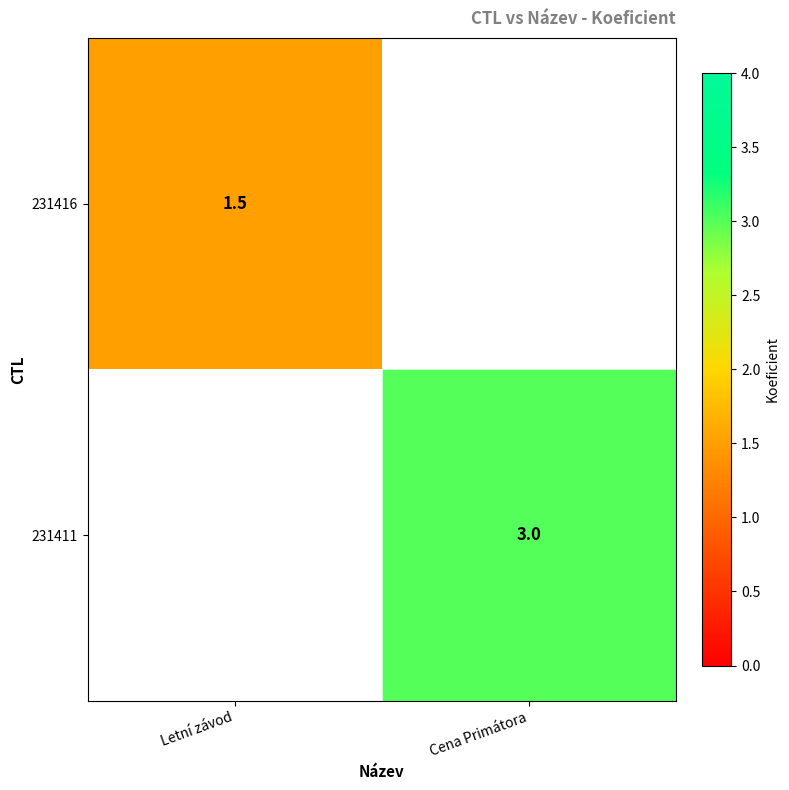

Count the number of categories in the chart.

2